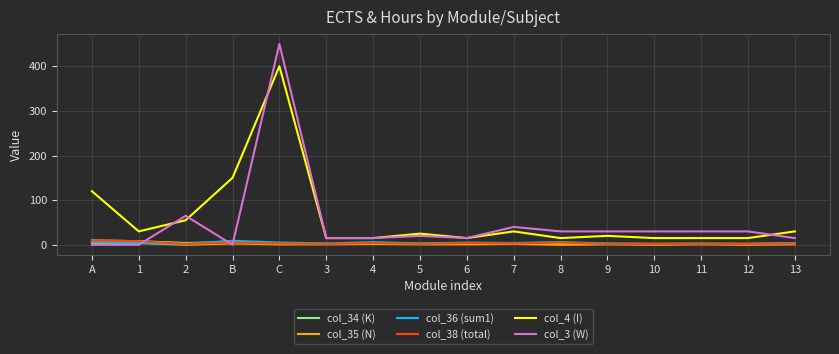

What is the difference between the col_3 (W) values at 6 and 8?

15